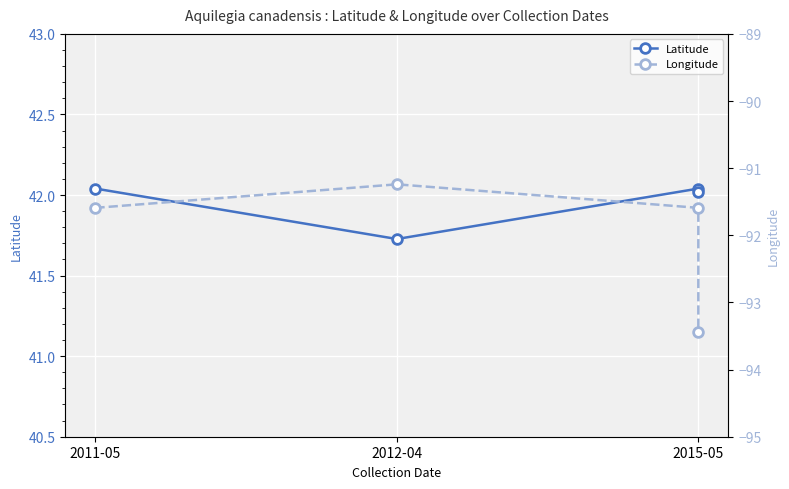

The value of Latitude at 2011-05 is 64.6. True or false?

False